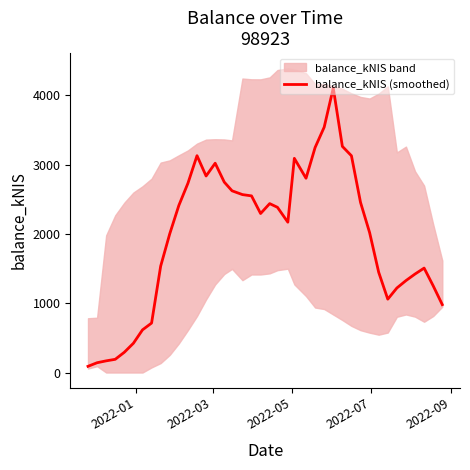

Count the number of values greater than 2293.

20